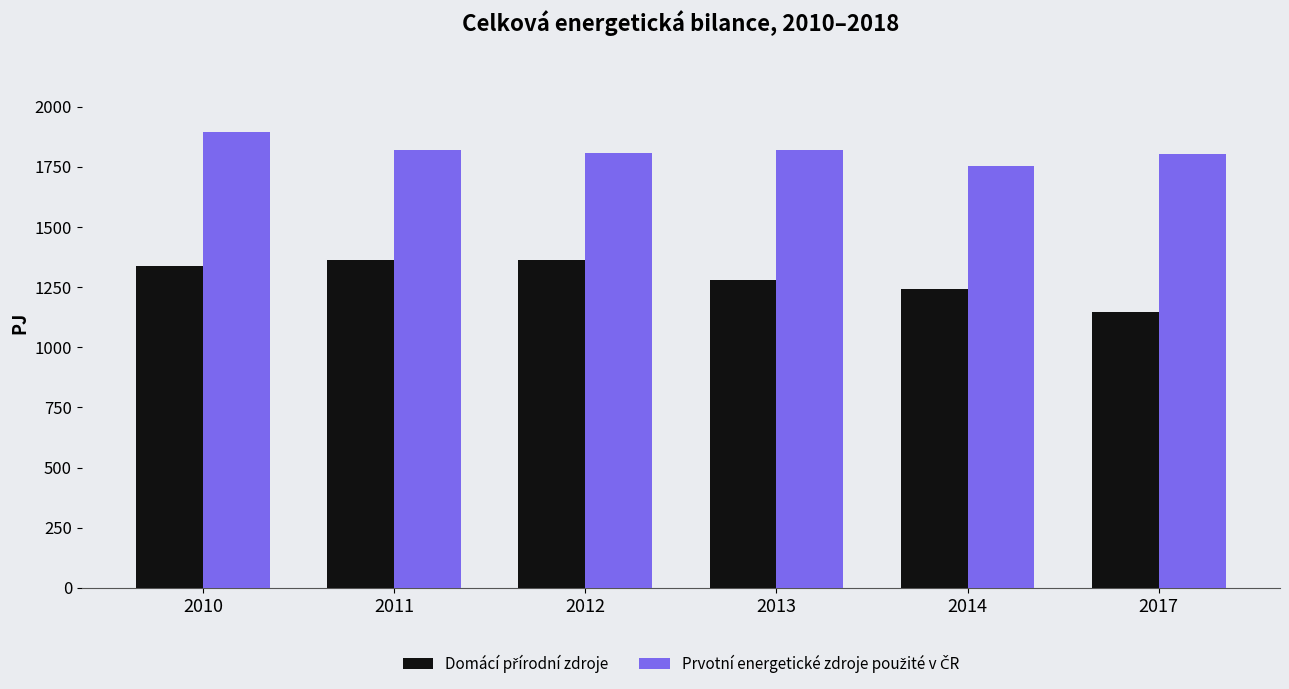

What is the minimum value shown in the chart?

1145.7